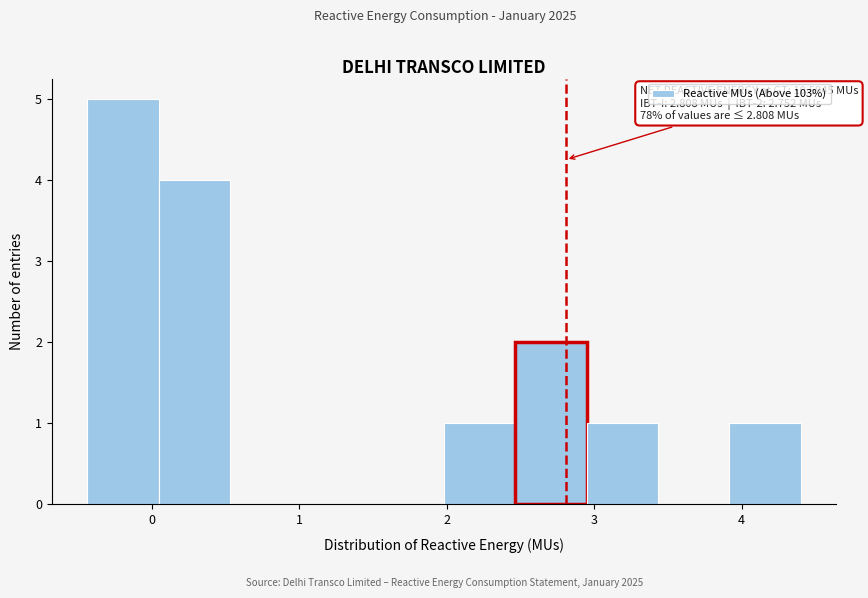

Over which range of the x-axis is the bar tallest?

-0.4 to 0.0